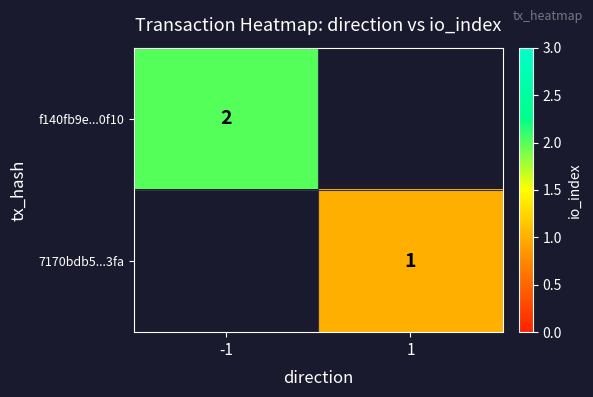

True or false: f140fb9e...0f10 has a value of 2 at -1.

True